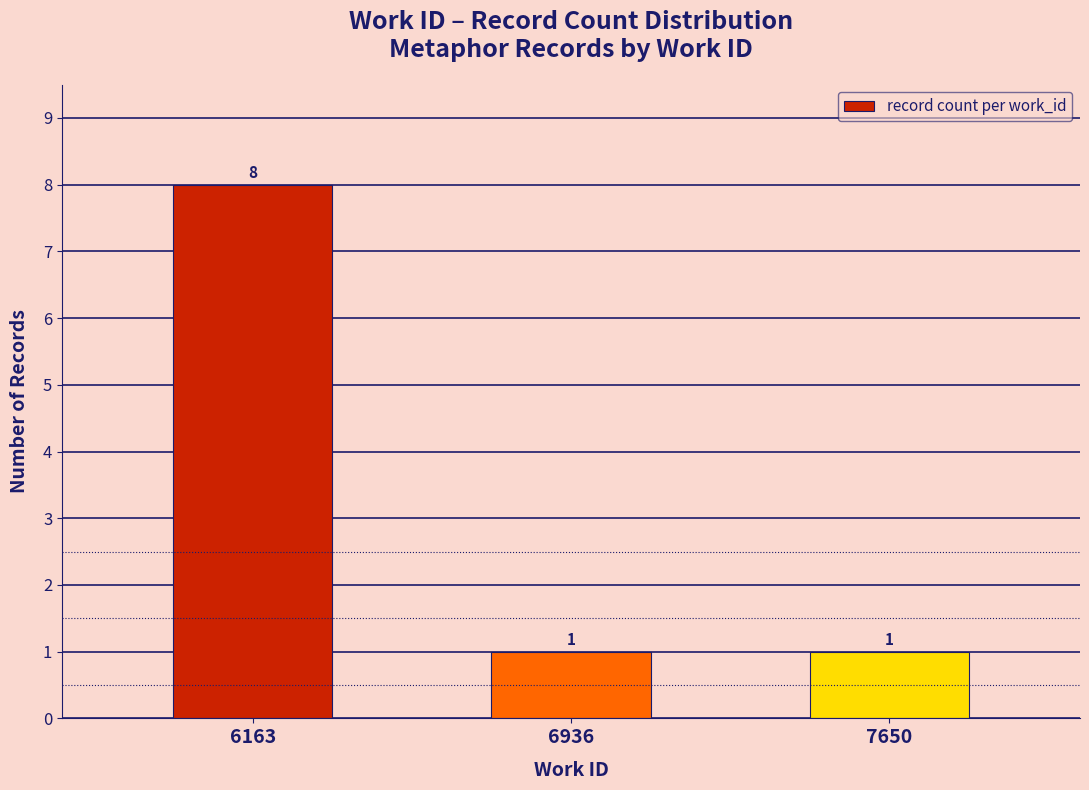

How many values exceed 1?

1